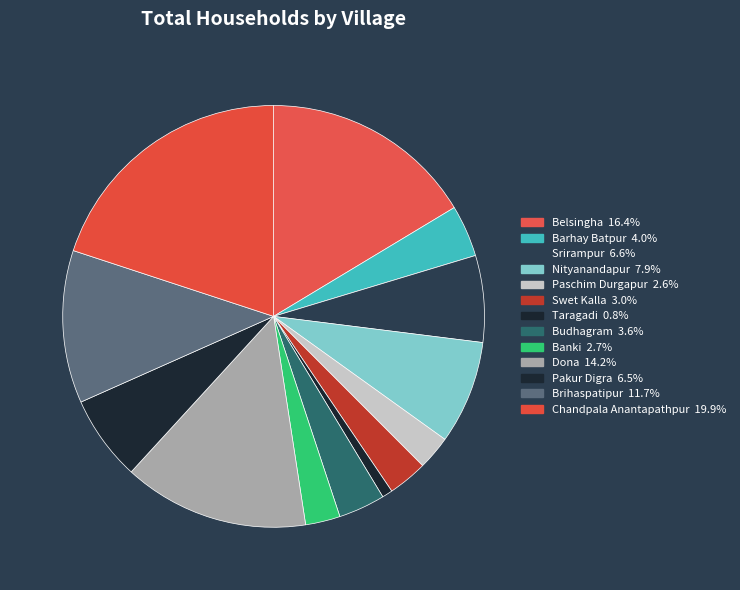

Which slice is the largest?

Chandpala Anantapathpur